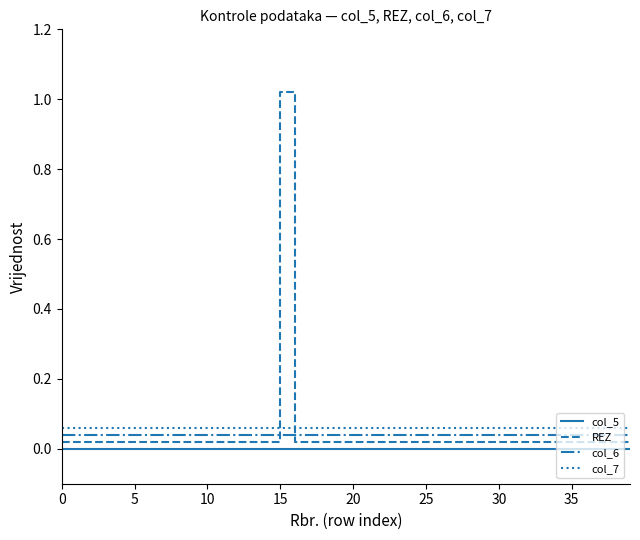

Which category has the highest value across all series?

15